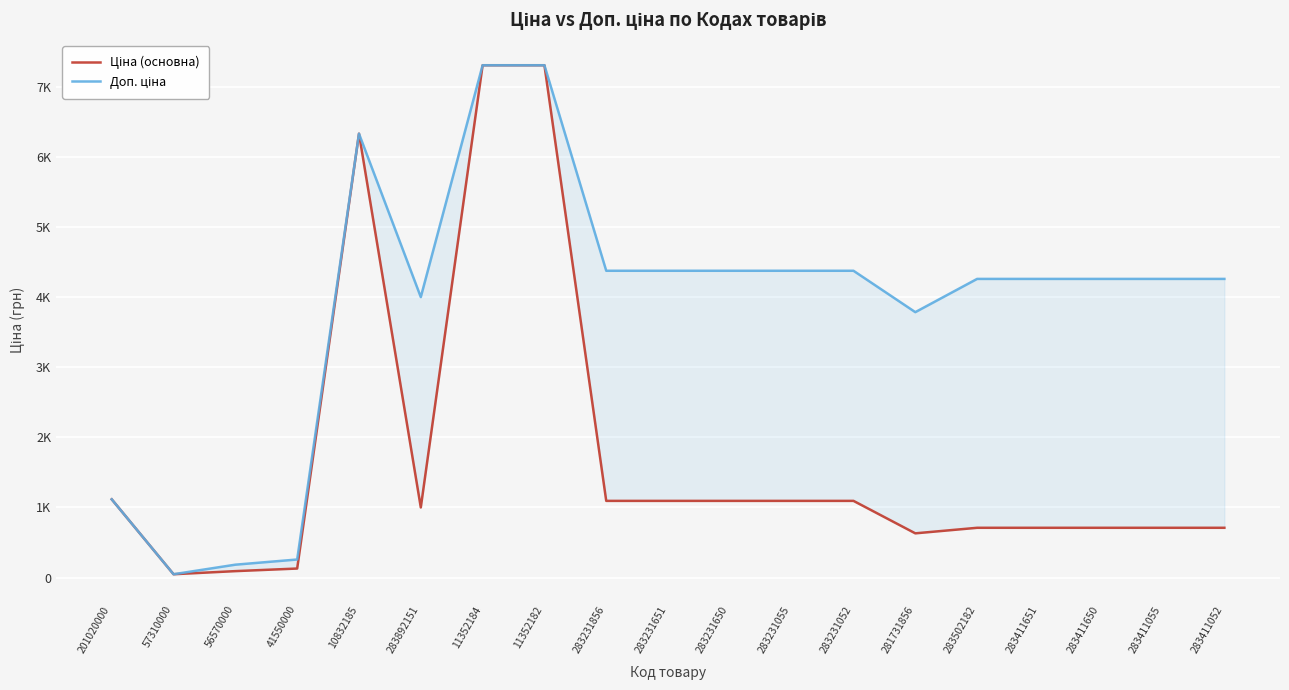

What is the value of the Ціна (основна) point at the 16th from the left?

709.7